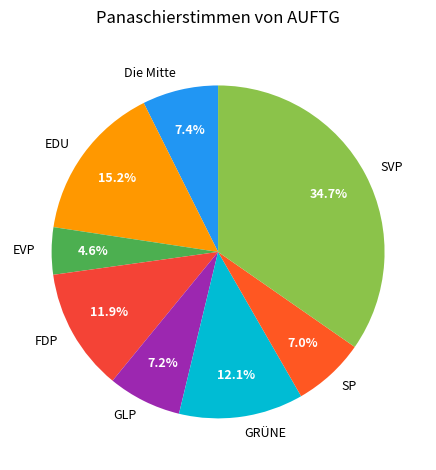

Is it true that EDU is 15% of the pie?

True